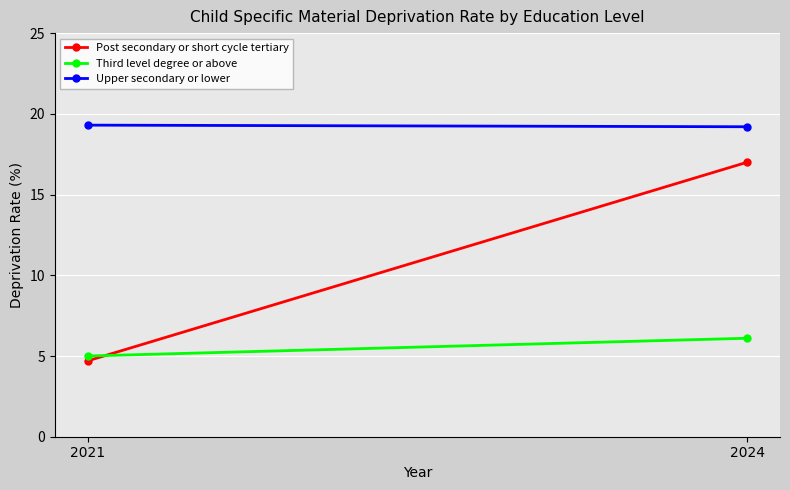

What is the value of the Third level degree or above point at the 2nd from the left?

6.1